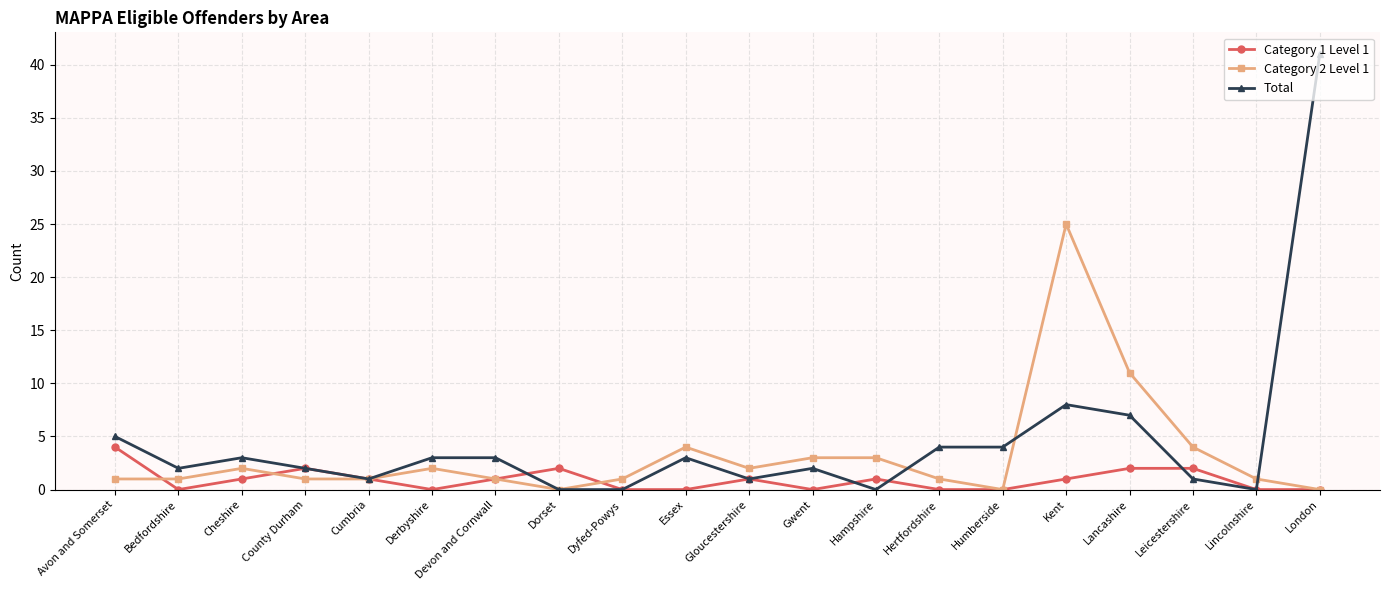

At Leicestershire, list the series in order from smallest to largest.

Total, Category 1 Level 1, Category 2 Level 1